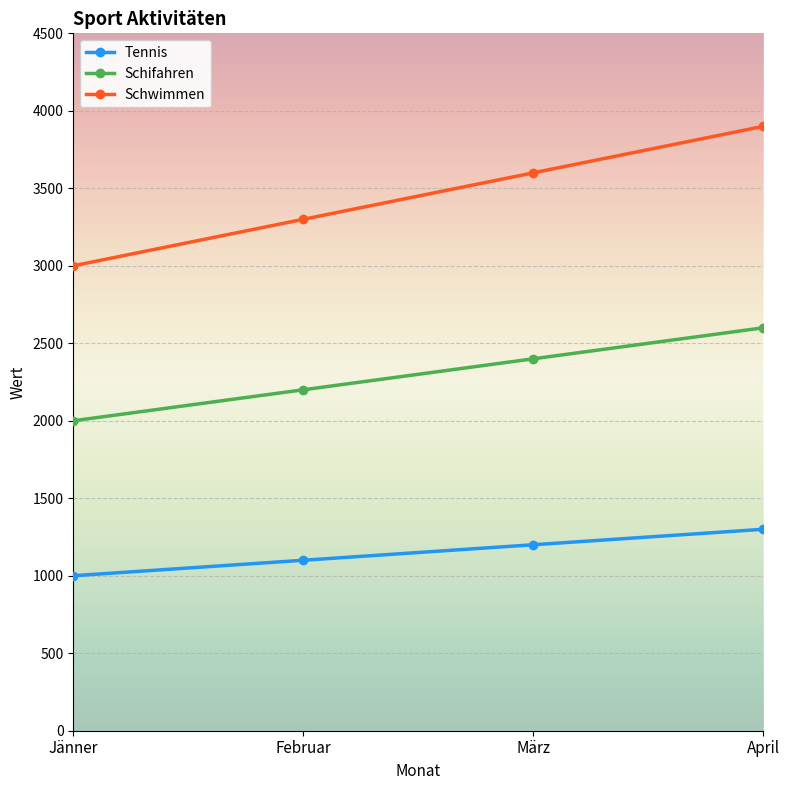

What is the highest value of the Tennis series?

1300